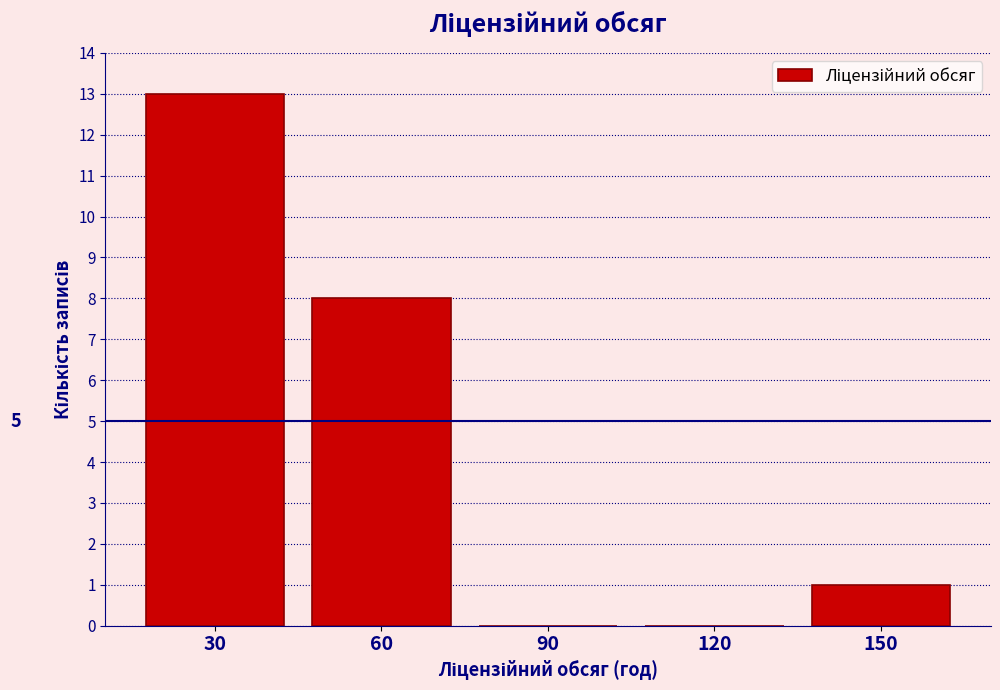

Over which range of the x-axis is the bar tallest?

15 to 45